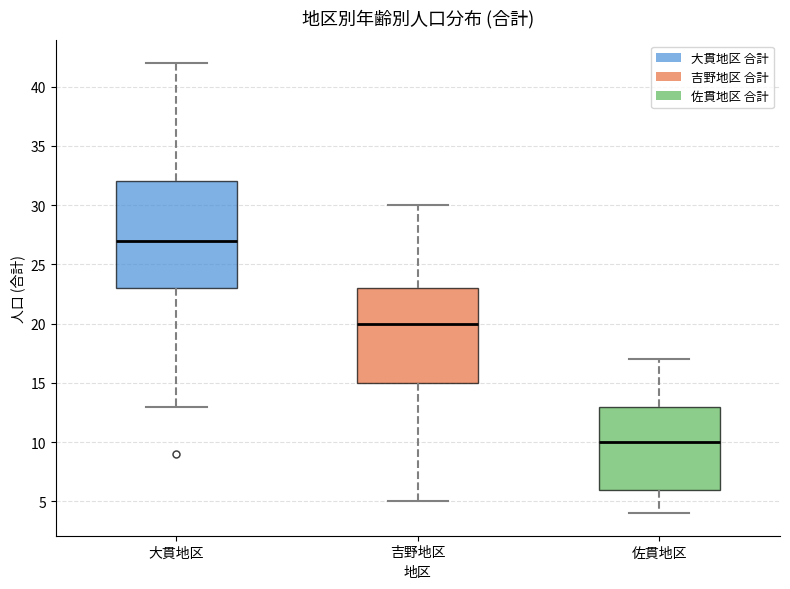

Reading left to right, transcribe this box plot: for each box, give where its median line is, the range the box spans, and where its two whiskers end, as read against the y-axis. The values are not printed on the chart, so give them approximately, as read against the axis.

大貫地区: median 27, box 23 to 32, whiskers 13 to 42
吉野地区: median 20, box 15 to 23, whiskers 5 to 30
佐貫地区: median 10, box 6 to 13, whiskers 4 to 17